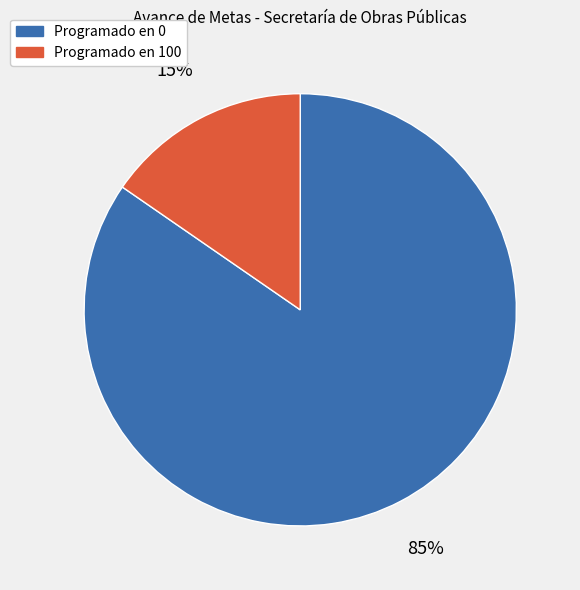

Is there any slice that represents more than half of the pie?

Yes